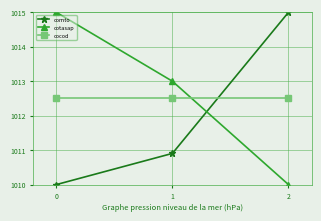

The value of comto at 1 is 1010.9. True or false?

True